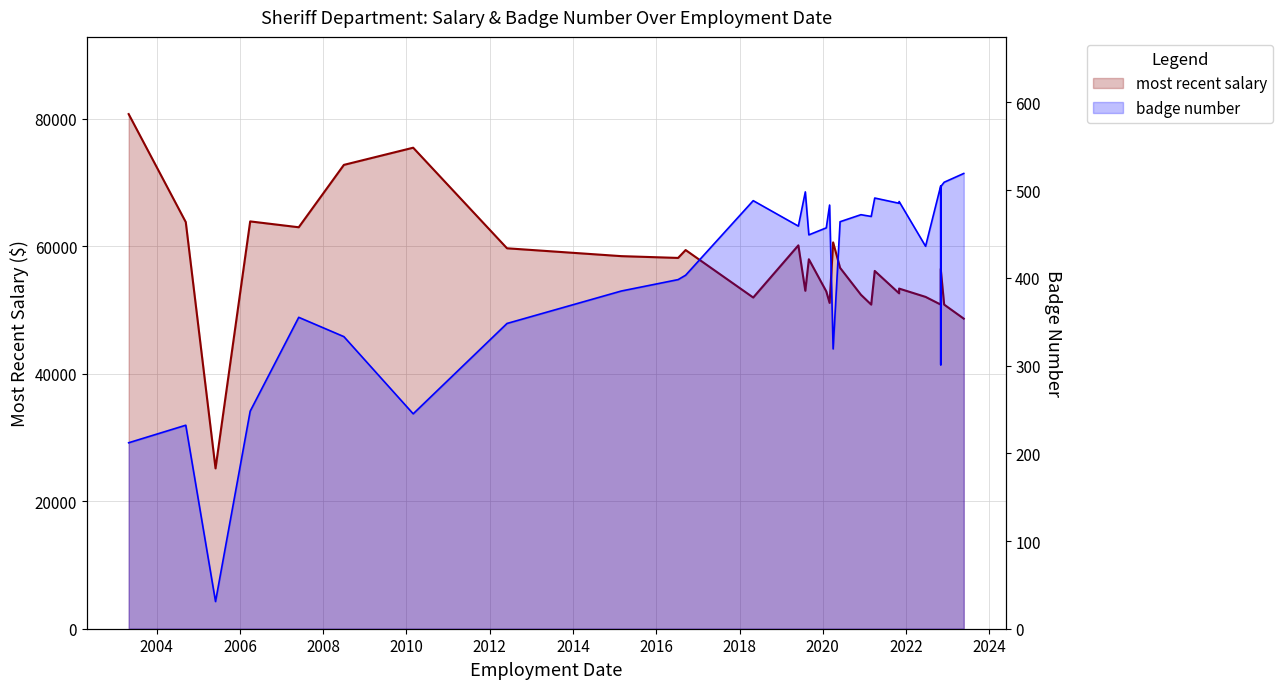

True or false: most recent salary and badge number cross at least once.

False